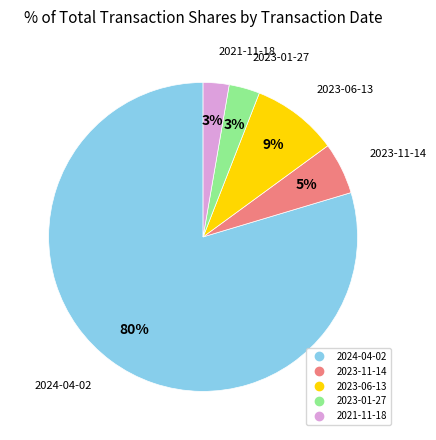

Which category has the biggest portion of the pie?

2024-04-02